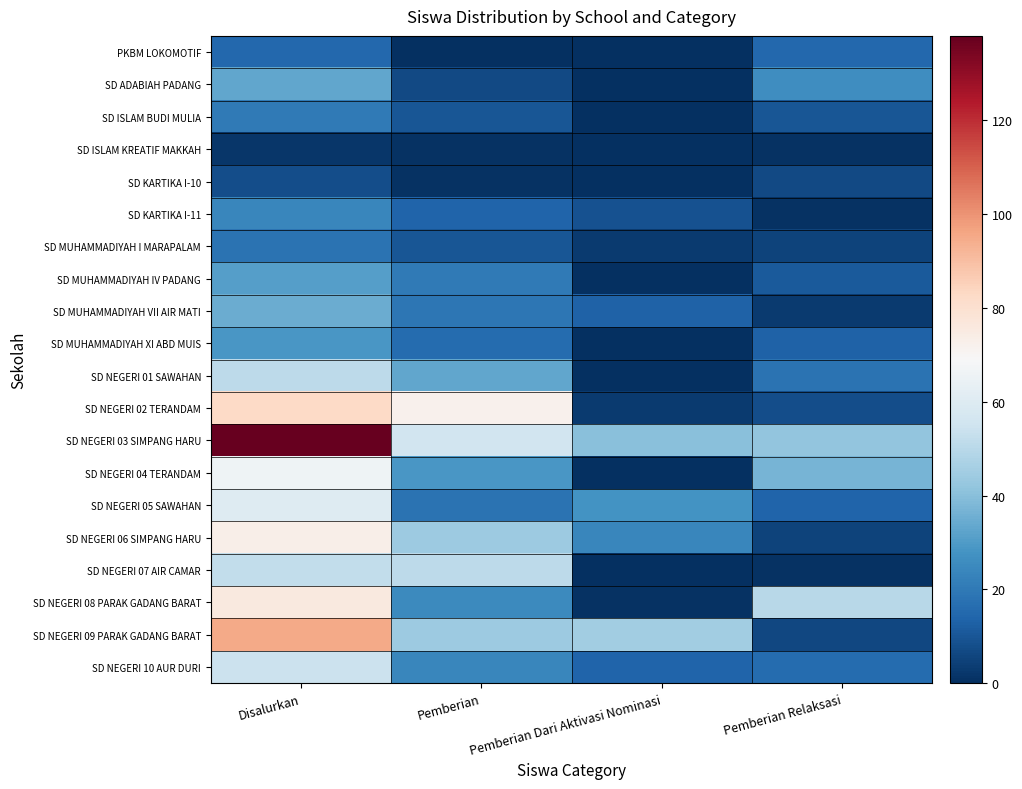

What is the greatest value displayed?

138